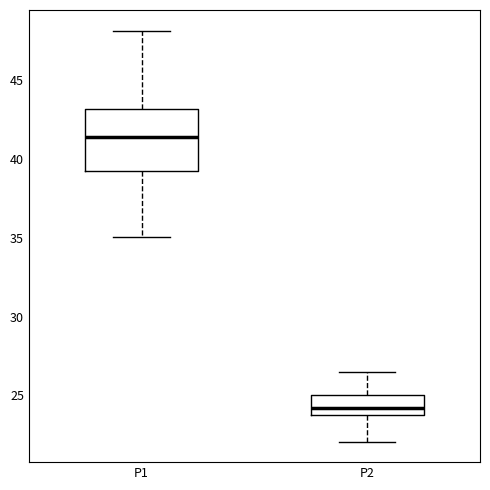

Comparing the boxes themselves (not the whiskers), which one is the tallest?

P1